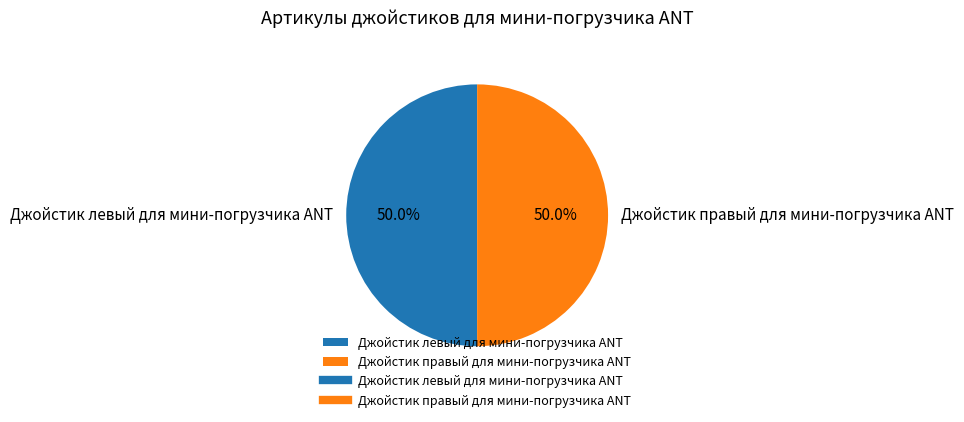

What percentage is the Джойстик левый для мини-погрузчика ANT slice, to the nearest percent?

50%